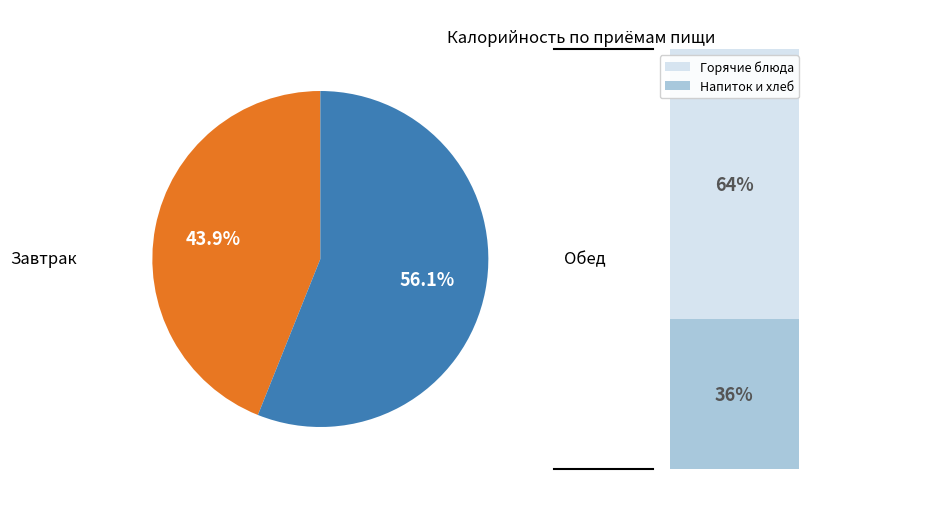

Is there a majority slice in this chart?

Yes